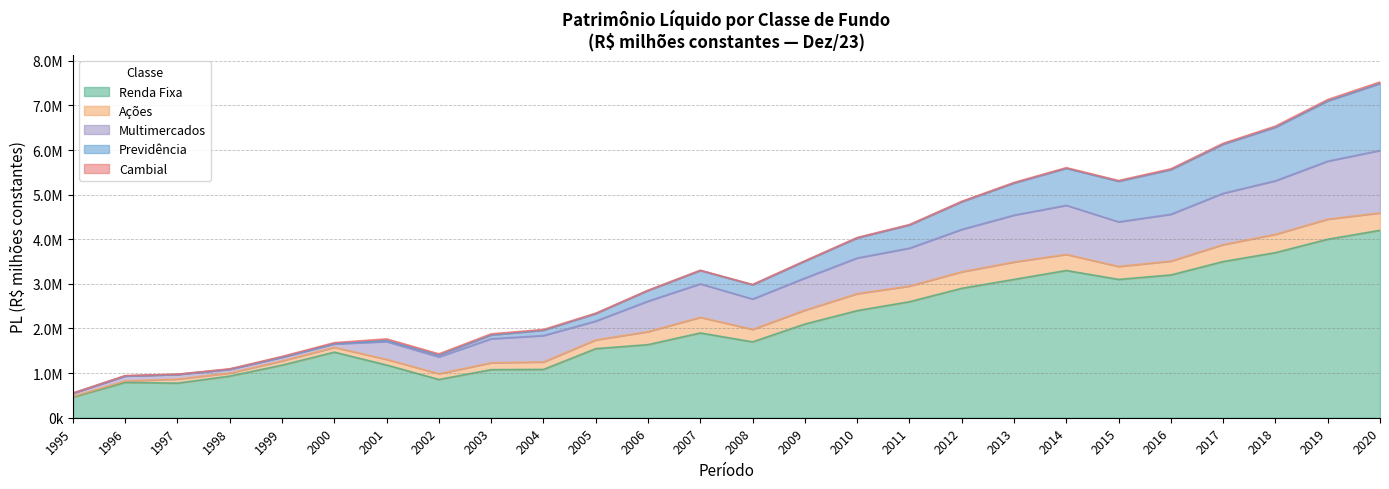

What is the sum of the Multimercados values at 2020 and 2003?

1938414.6